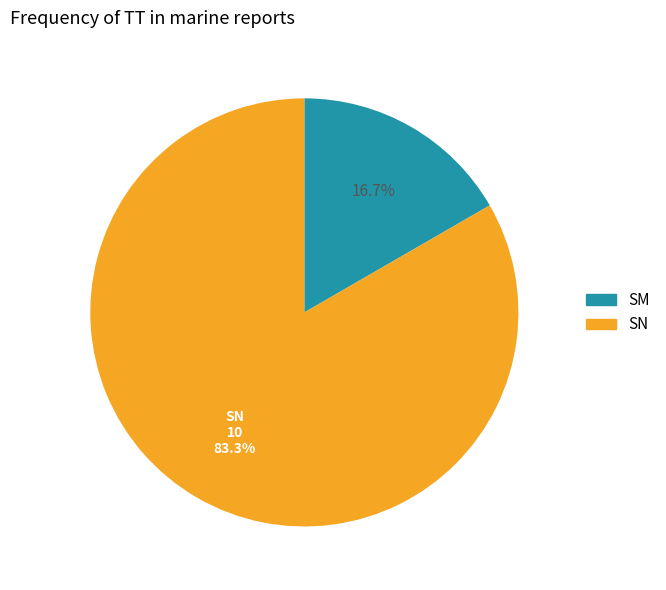

How many slices are in this pie chart?

2